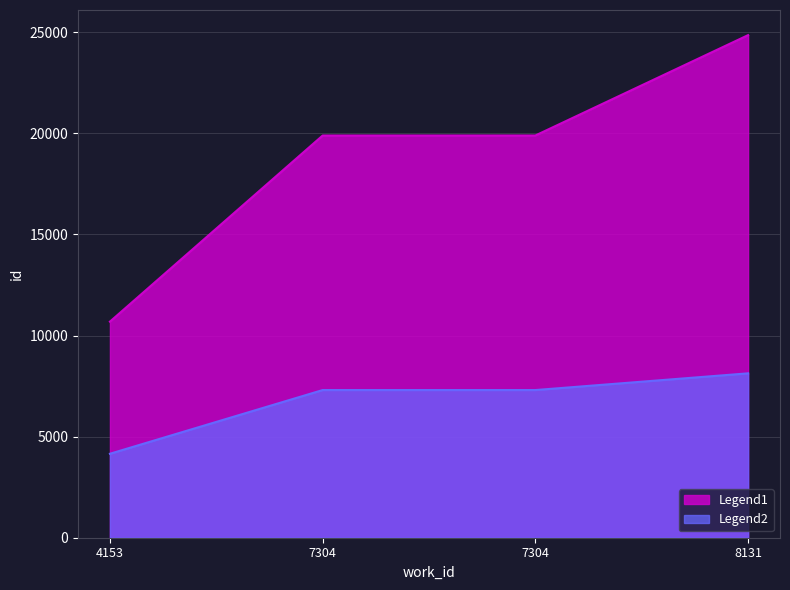

At which category is the sum across all series the highest?

8131